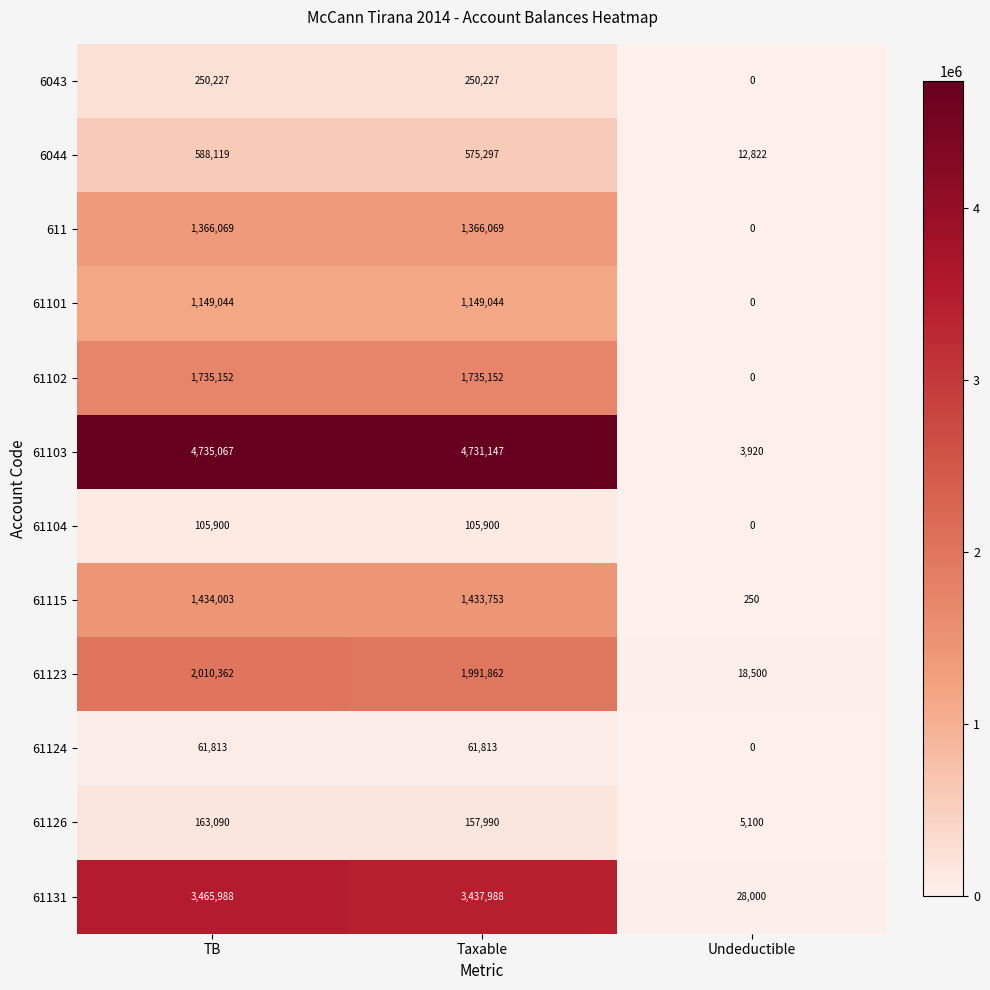

Count the number of categories in the chart.

3